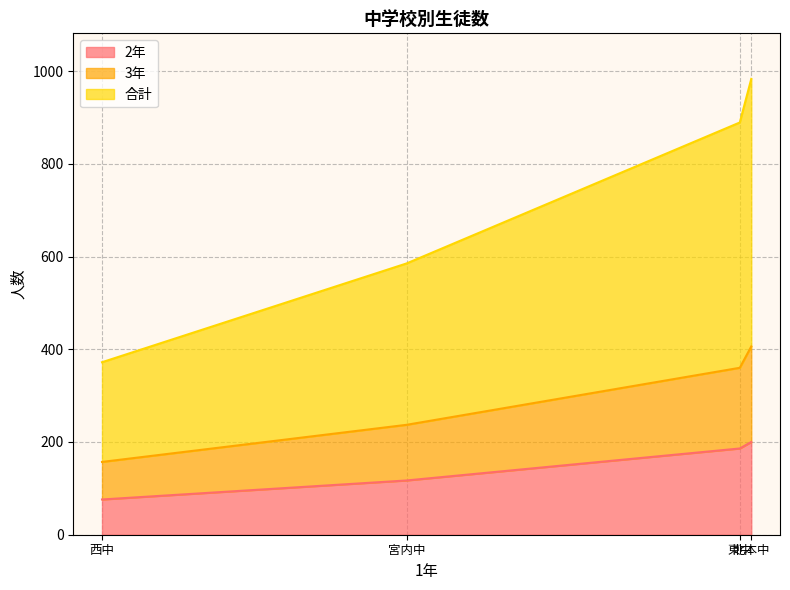

The 2年 series shows 186 at 東中. True or false?

True